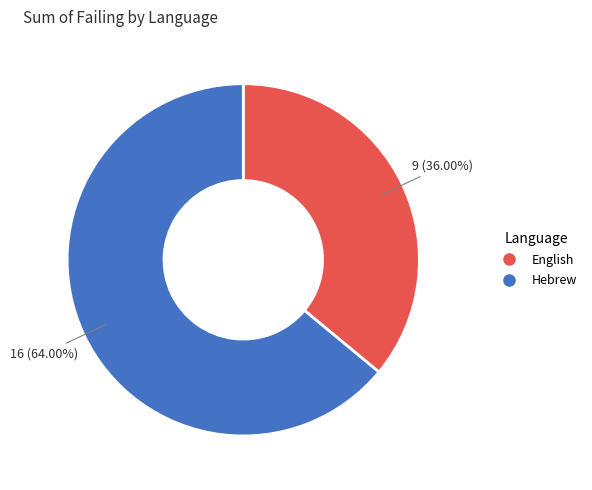

What percentage is NOT represented by Hebrew?

36.0%